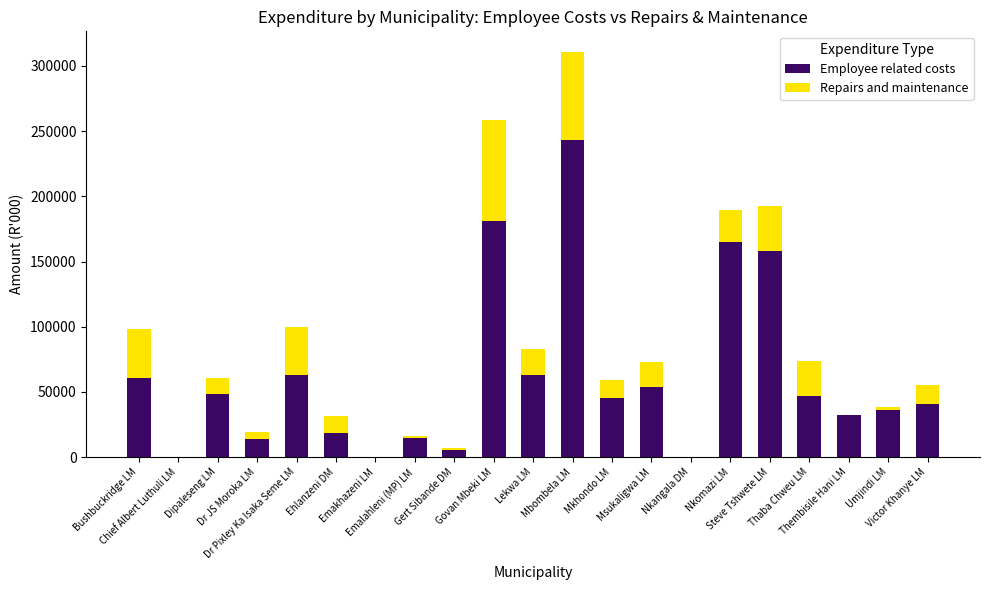

At which category is the sum across all series the highest?

Mbombela LM